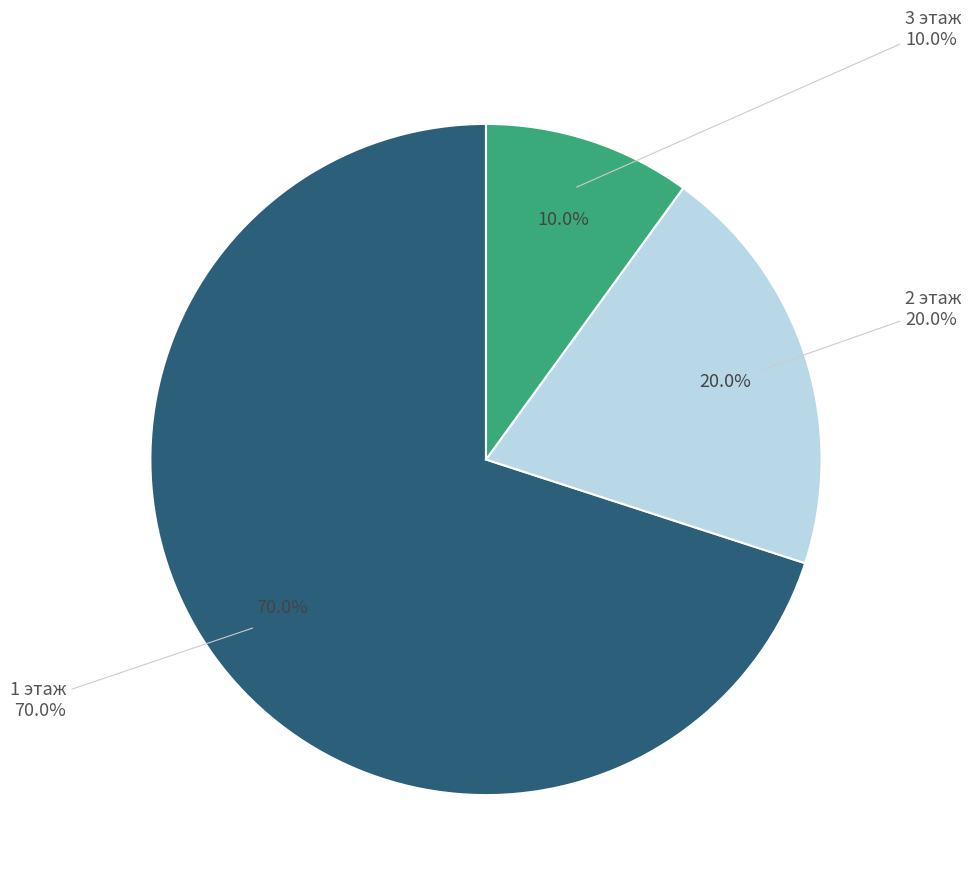

True or false: 1 этаж Центральный вход accounts for 22% of the total.

False